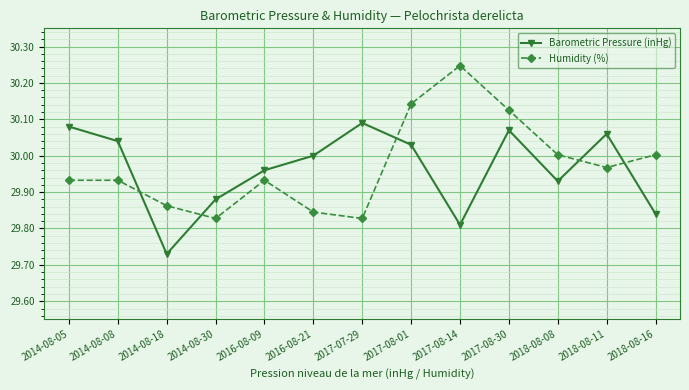

What is the sum of the Humidity (%) values at 2017-07-29 and 2014-08-30?

59.7